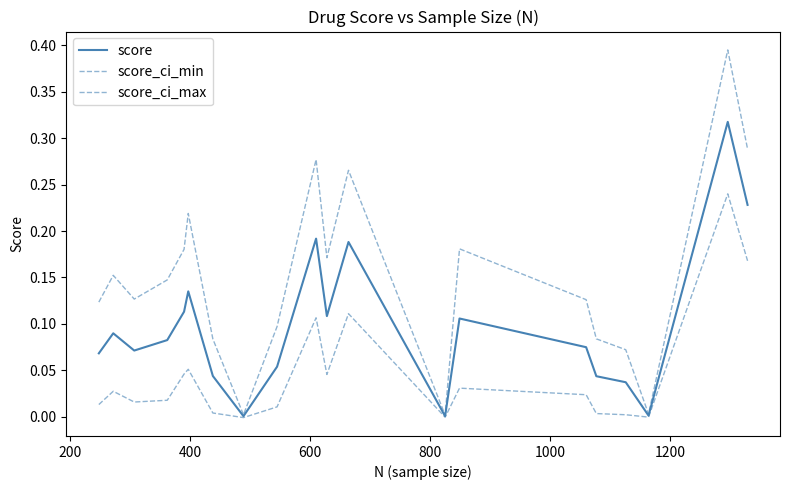

How many lines are shown in the chart?

3